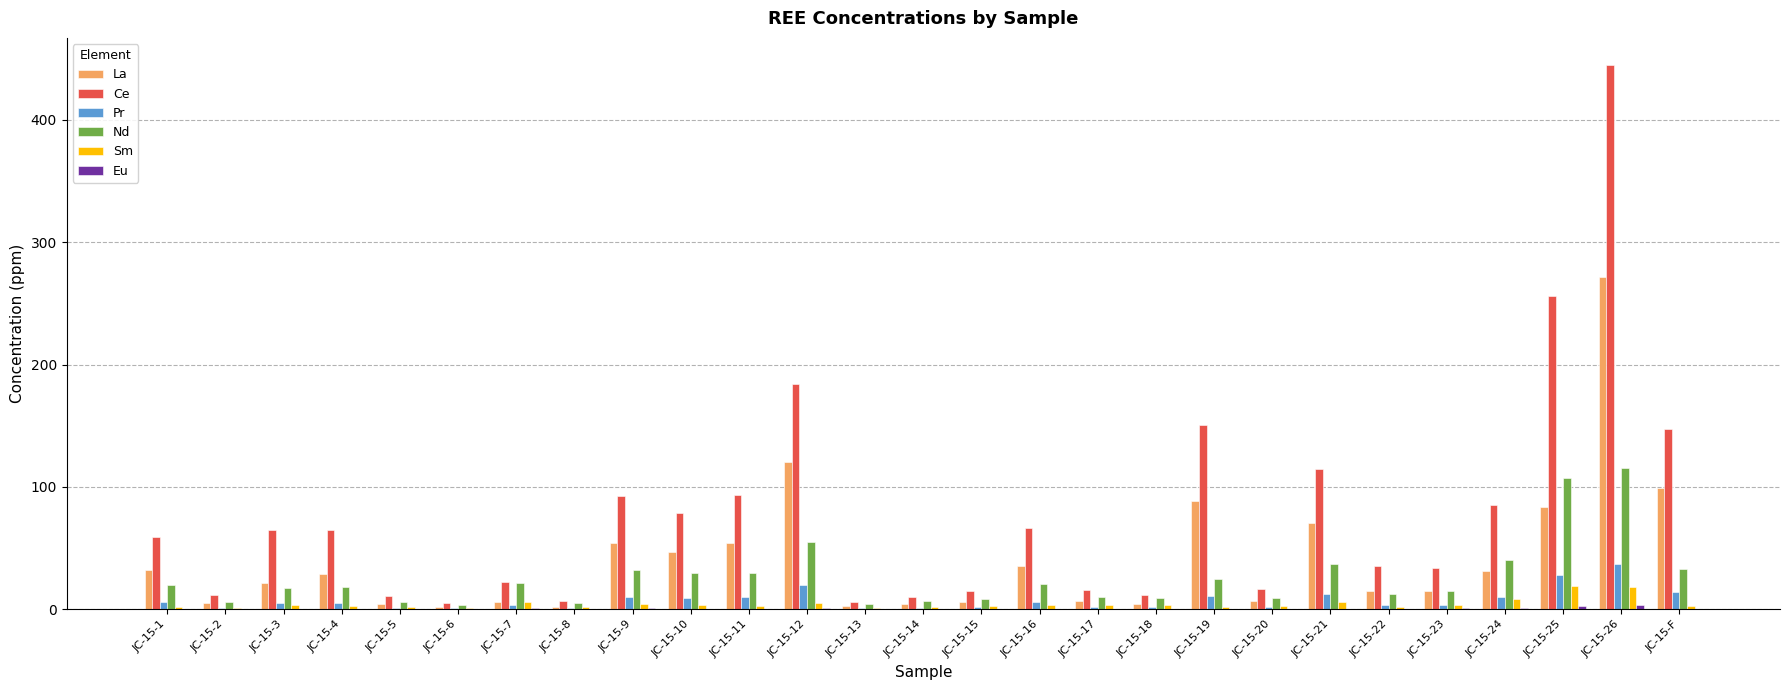

True or false: Sm has a value of 5.9 at JC-15-21.

True